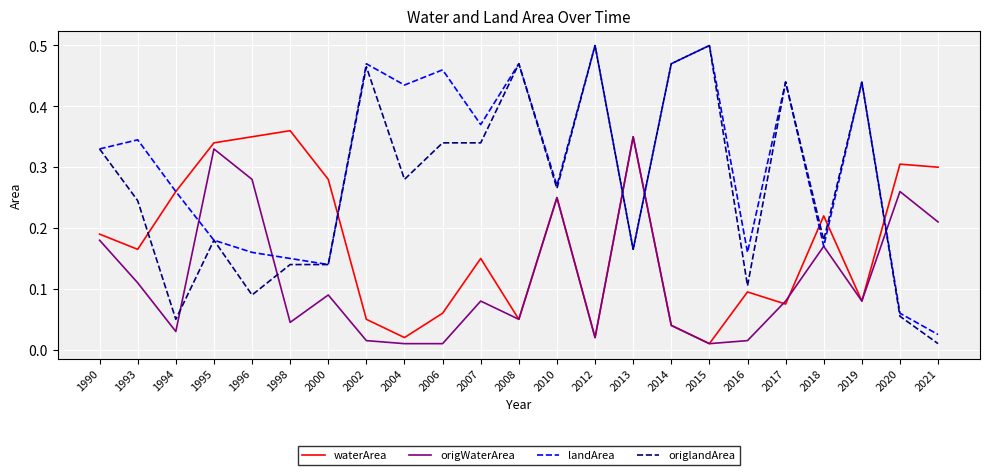

Which series has the largest total across all categories?

landArea